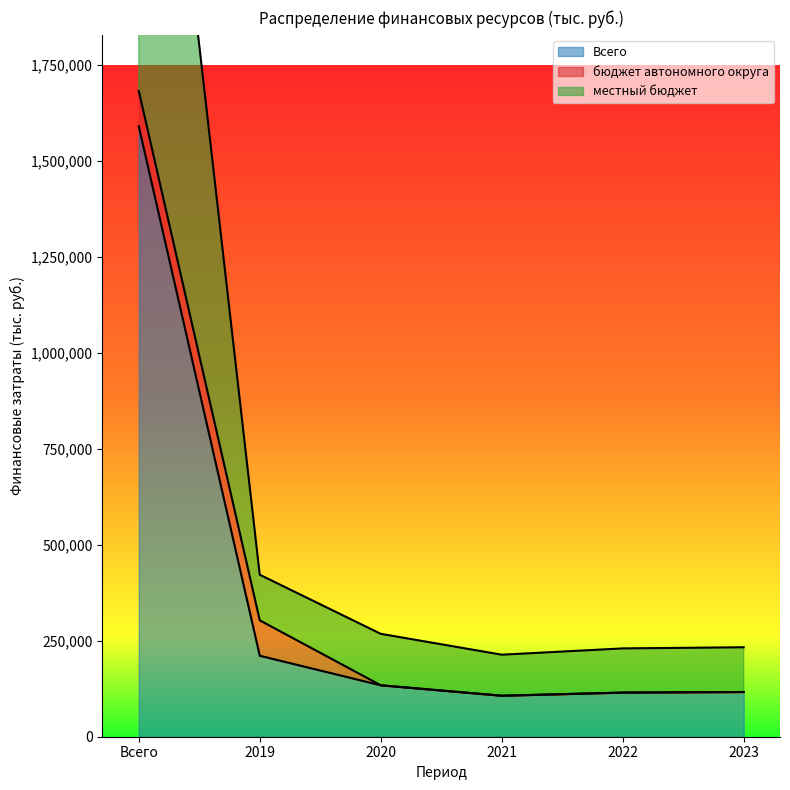

True or false: Всего and федеральный бюджет intersect in this chart.

False